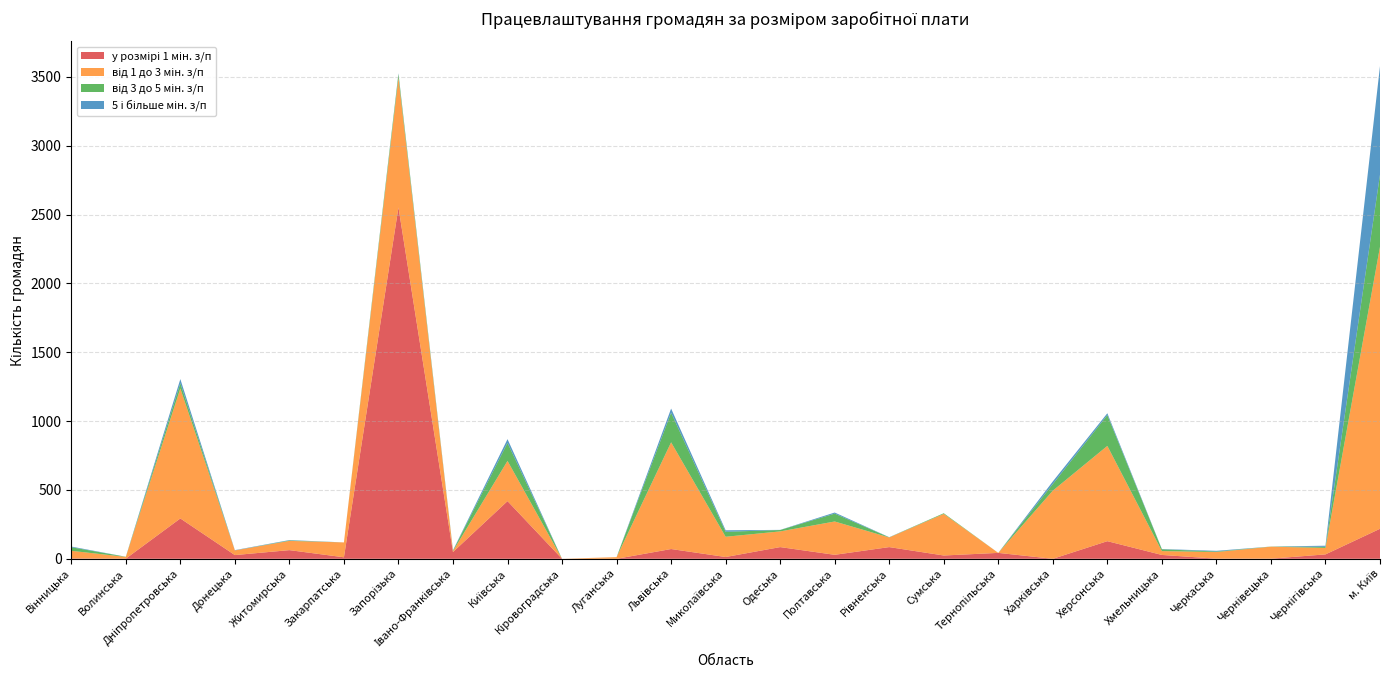

Reading left to right, extract all data points from this chart.

у розмірі 1 мін. з/п: Вінницька=3	Волинська=1	Дніпропетровська=293	Донецька=27	Житомирська=63	Закарпатська=11	Запорізька=2552	Івано-Франківська=49	Київська=419	Кіровоградська=0	Луганська=0	Львівська=71	Миколаївська=13	Одеська=85	Полтавська=29	Рівненська=85	Сумська=24	Тернопільська=43	Харківська=0	Херсонська=128	Хмельницька=28	Черкаська=1	Чернівецька=1	Чернігівська=32	м. Київ=218
від 1 до 3 мін. з/п: Вінницька=55	Волинська=13	Дніпропетровська=944	Донецька=34	Житомирська=67	Закарпатська=108	Запорізька=942	Івано-Франківська=7	Київська=292	Кіровоградська=0	Луганська=12	Львівська=775	Миколаївська=147	Одеська=114	Полтавська=242	Рівненська=70	Сумська=302	Тернопільська=0	Харківська=495	Херсонська=692	Хмельницька=28	Черкаська=48	Чернівецька=87	Чернігівська=47	м. Київ=2048
від 3 до 5 мін. з/п: Вінницька=26	Волинська=1	Дніпропетровська=38	Донецька=0	Житомирська=3	Закарпатська=0	Запорізька=27	Івано-Франківська=3	Київська=131	Кіровоградська=0	Луганська=0	Львівська=215	Миколаївська=36	Одеська=10	Полтавська=57	Рівненська=1	Сумська=5	Тернопільська=0	Харківська=48	Херсонська=224	Хмельницька=13	Черкаська=4	Чернівецька=1	Чернігівська=8	м. Київ=524
5 і більше мін. з/п: Вінницька=5	Волинська=0	Дніпропетровська=30	Донецька=2	Житомирська=3	Закарпатська=0	Запорізька=5	Івано-Франківська=3	Київська=27	Кіровоградська=0	Луганська=0	Львівська=30	Миколаївська=11	Одеська=1	Полтавська=8	Рівненська=1	Сумська=0	Тернопільська=0	Харківська=19	Херсонська=13	Хмельницька=2	Черкаська=5	Чернівецька=0	Чернігівська=8	м. Київ=788